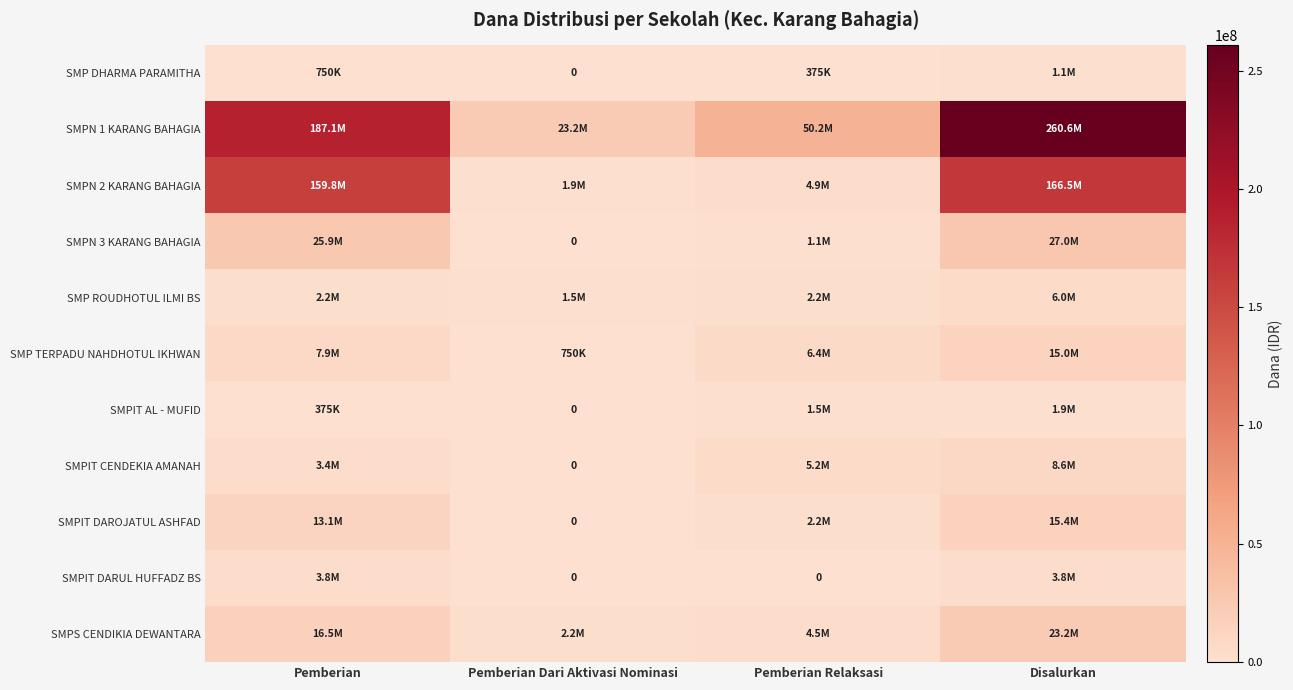

The SMPN 2 KARANG BAHAGIA series shows 159750000 at Pemberian. True or false?

True